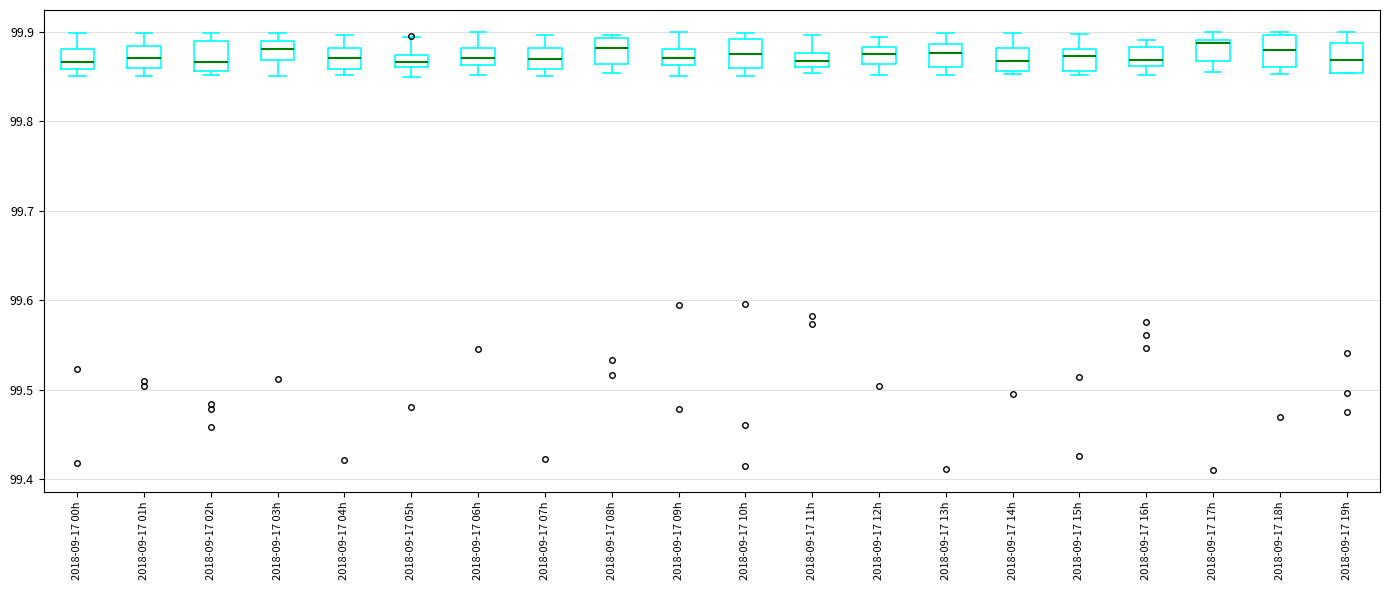

Where does the lower whisker of the box for 2018-09-17 03h end on the y-axis? The values are not printed on the chart, so give them approximately, as read against the axis.

99.85